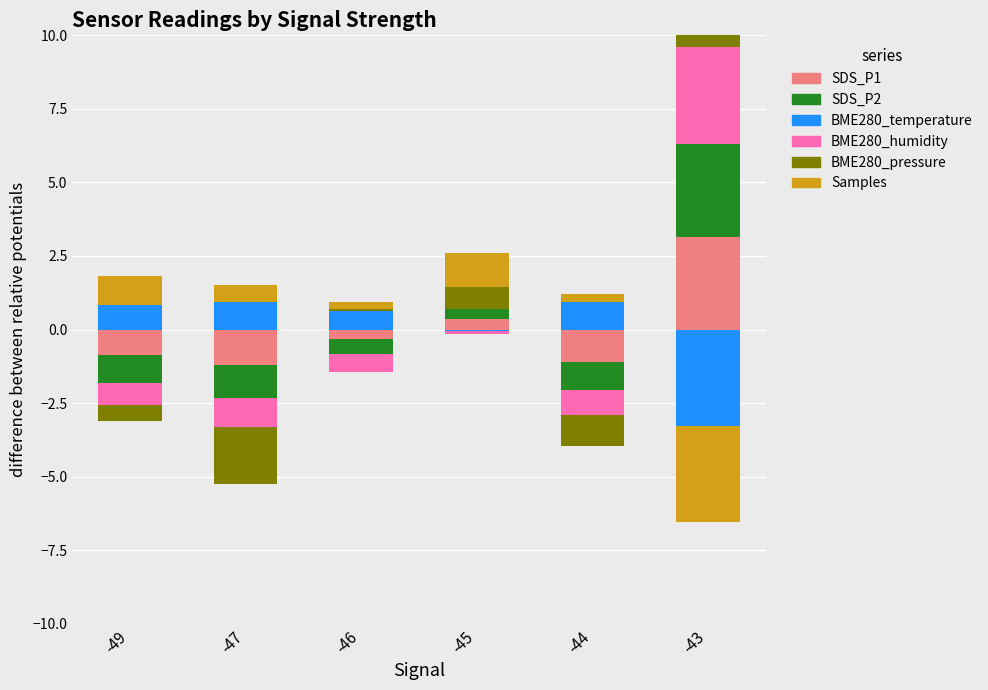

Which has a higher value, -46 or -44?

-46